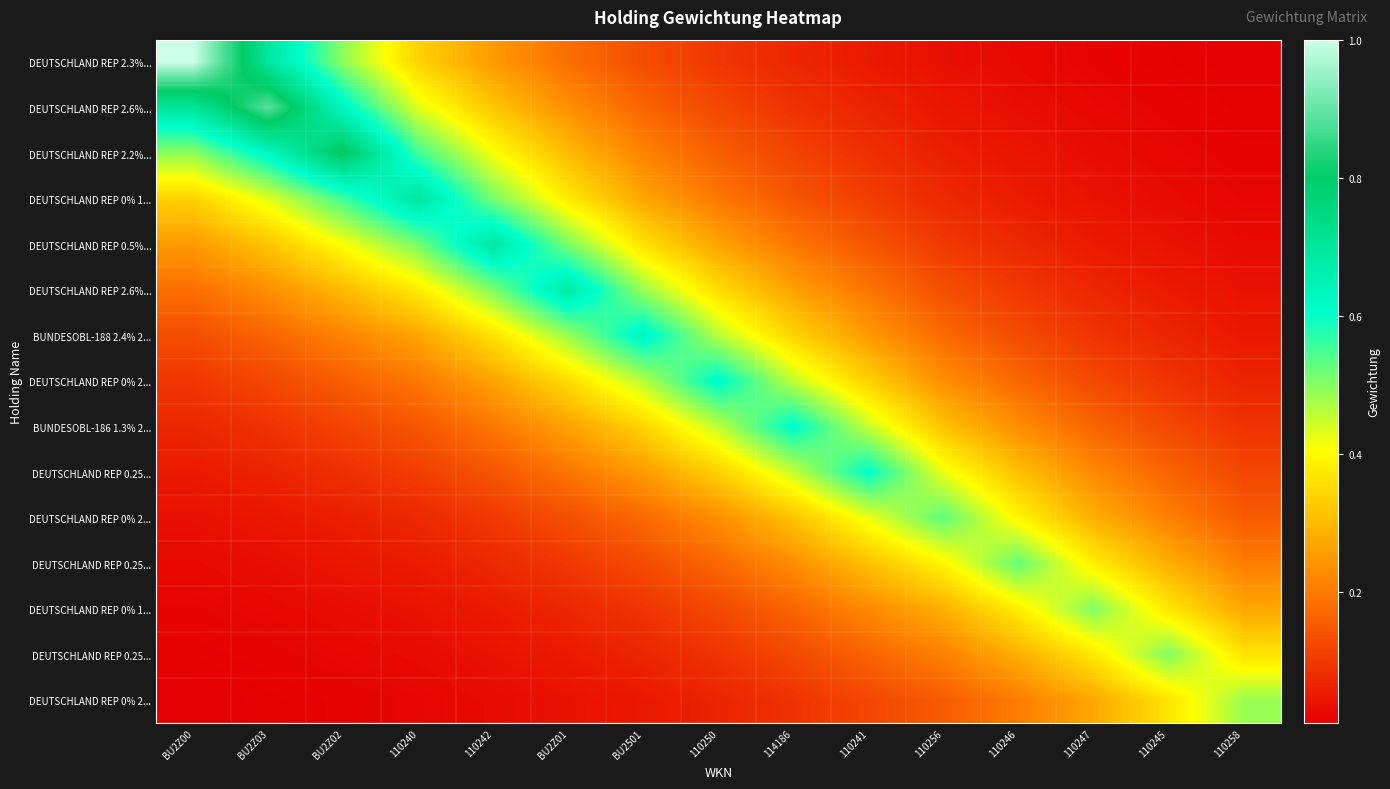

What is the greatest value displayed?

1.0